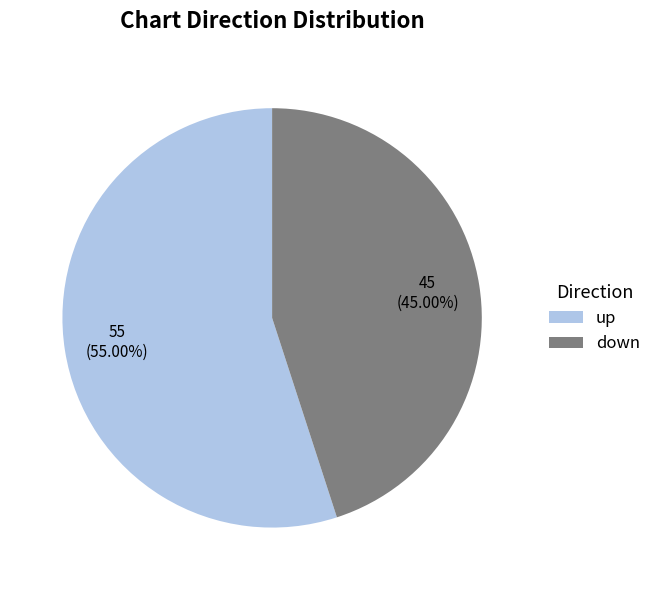

To the nearest percent, what is the difference between the largest and smallest slice percentages?

10%